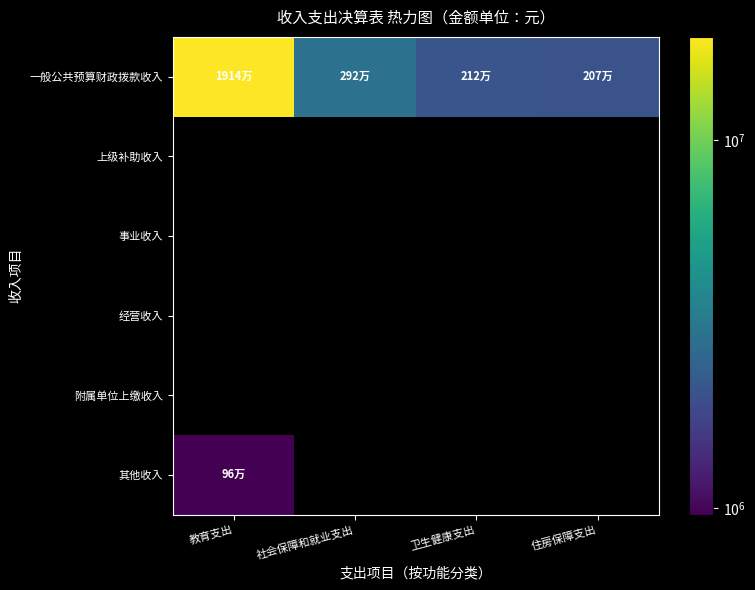

At which category does the chart reach its minimum across all series?

教育支出